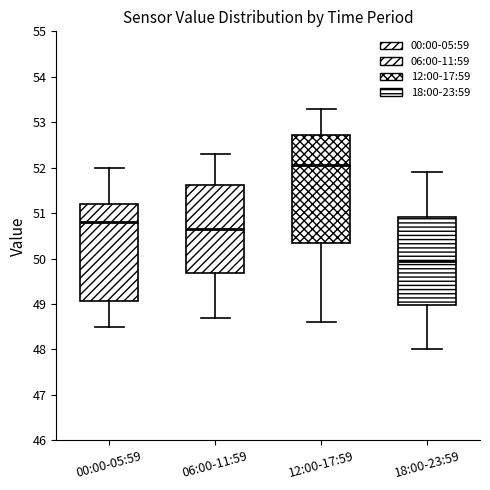

Comparing the boxes themselves (not the whiskers), which one is the tallest?

12:00-17:59